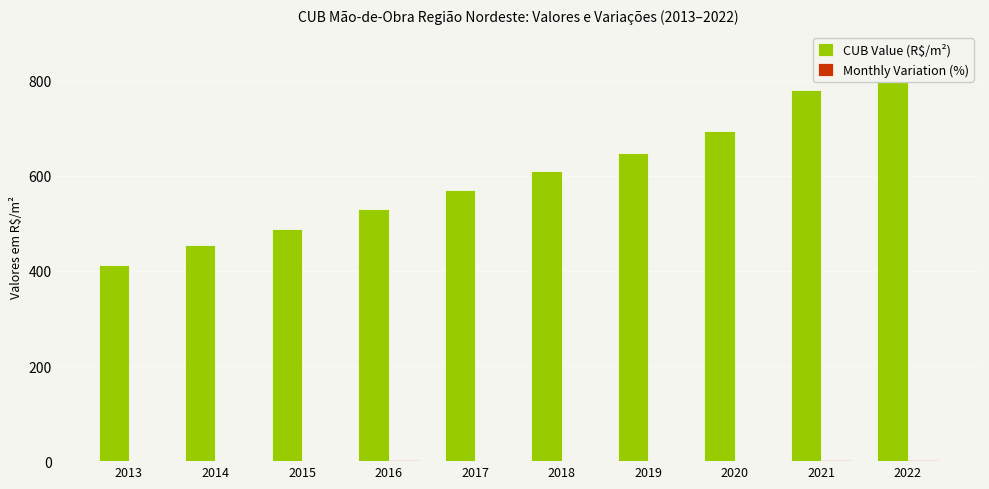

What is the difference between the highest and lowest values at 2015?

489.1